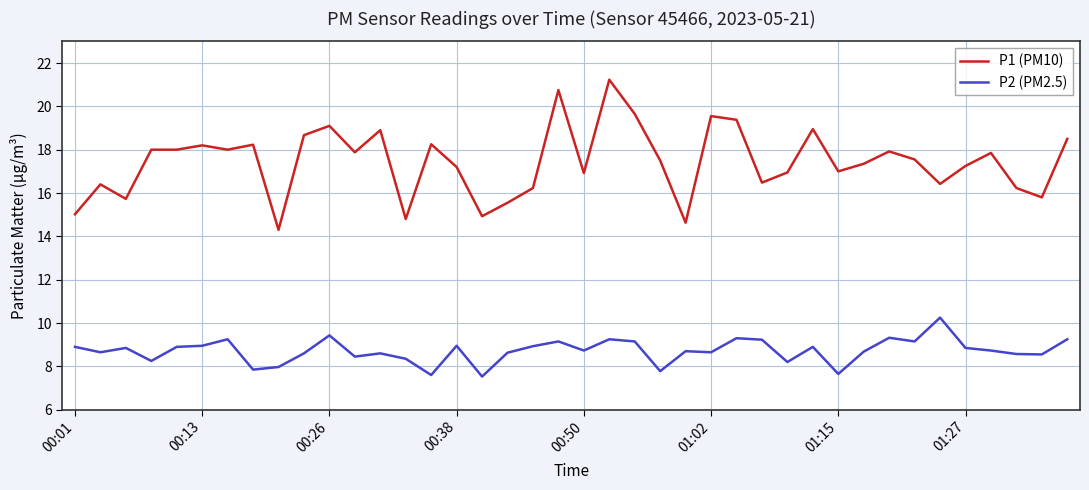

What is the difference between the maximum and minimum values in the P1 (PM10) series?

6.9